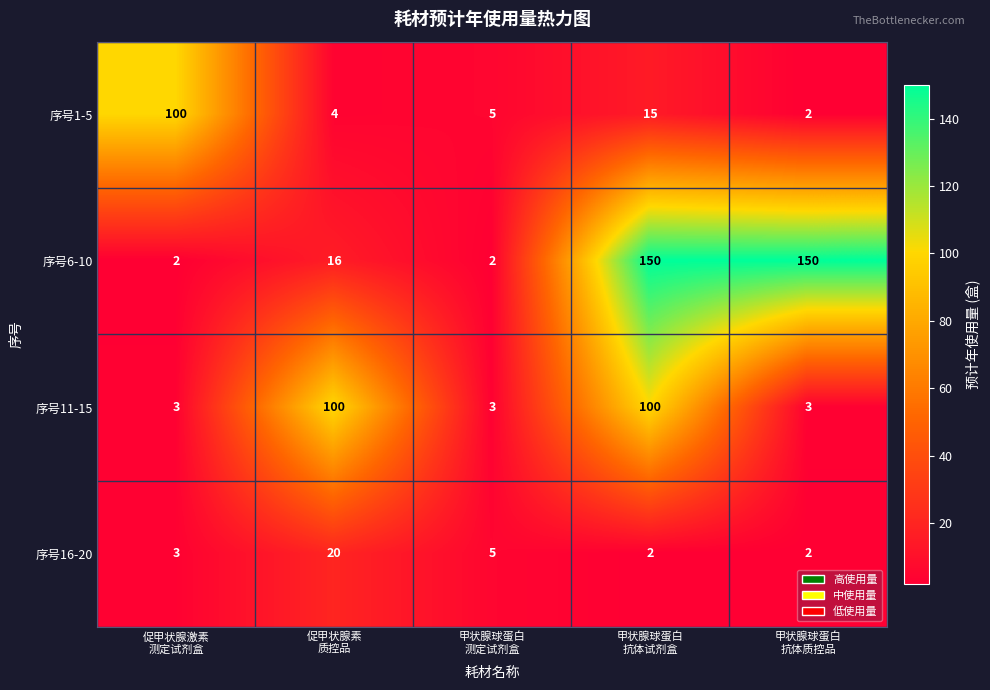

How many categories are shown in the chart?

5